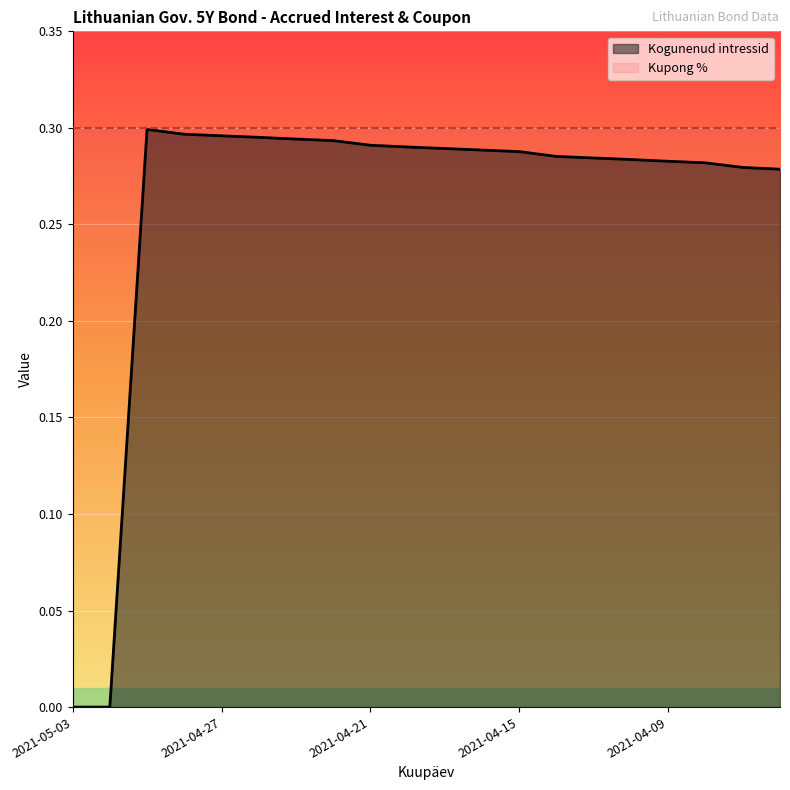

Reading left to right, list all the values displayed in this chart.

2021-05-03=0.0	2021-04-30=0.0	2021-04-29=0.3	2021-04-28=0.3	2021-04-27=0.3	2021-04-26=0.3	2021-04-23=0.3	2021-04-22=0.3	2021-04-21=0.3	2021-04-20=0.3	2021-04-19=0.3	2021-04-16=0.3	2021-04-15=0.3	2021-04-14=0.3	2021-04-13=0.3	2021-04-12=0.3	2021-04-09=0.3	2021-04-08=0.3	2021-04-07=0.3	2021-04-06=0.3